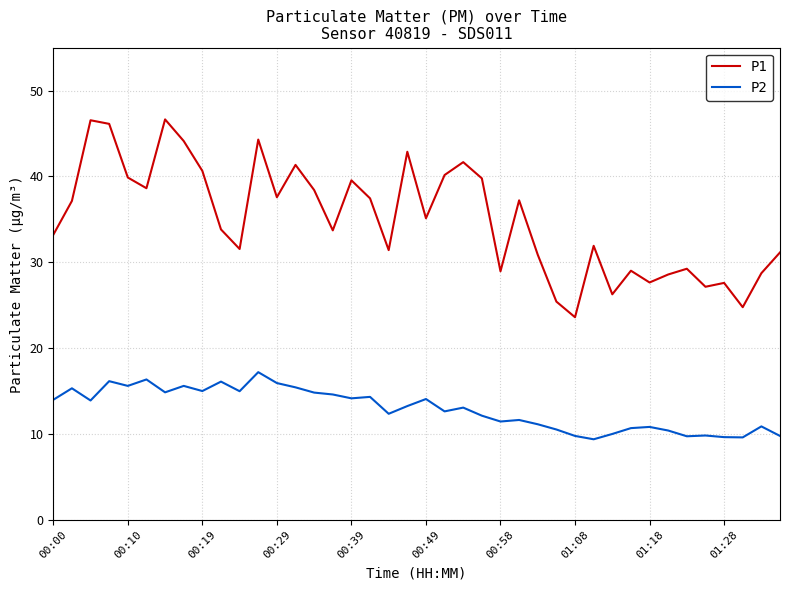

In P1, how many points are lower than both neighbors (excluding endpoints)?

12